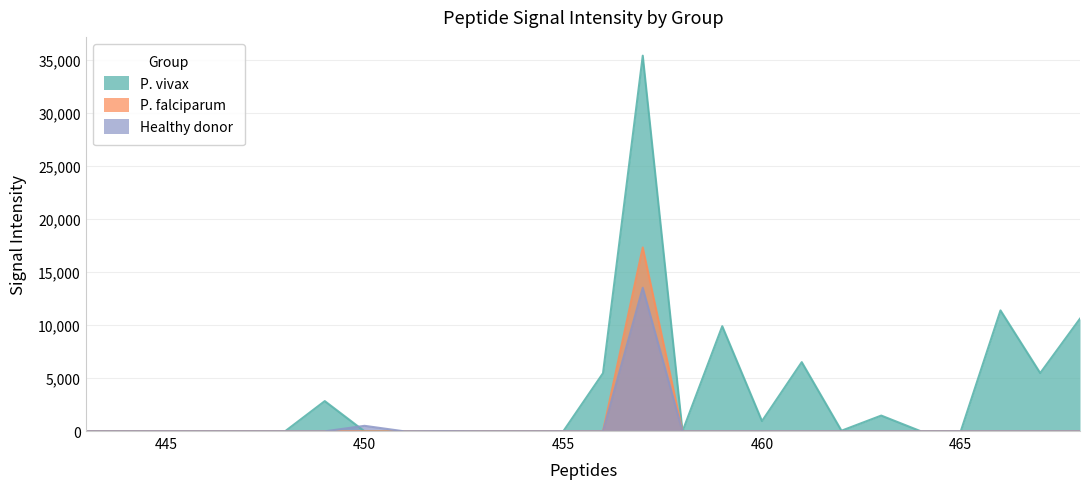

Between 458 and 459, which series saw the biggest shift?

P. vivax